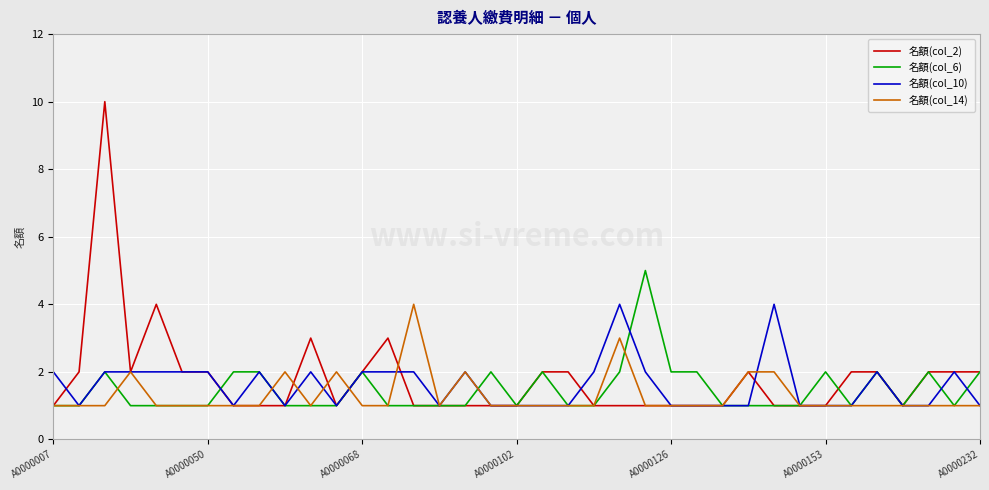

What are all the series names shown in the legend?

名額(col_2), 名額(col_6), 名額(col_10), 名額(col_14)